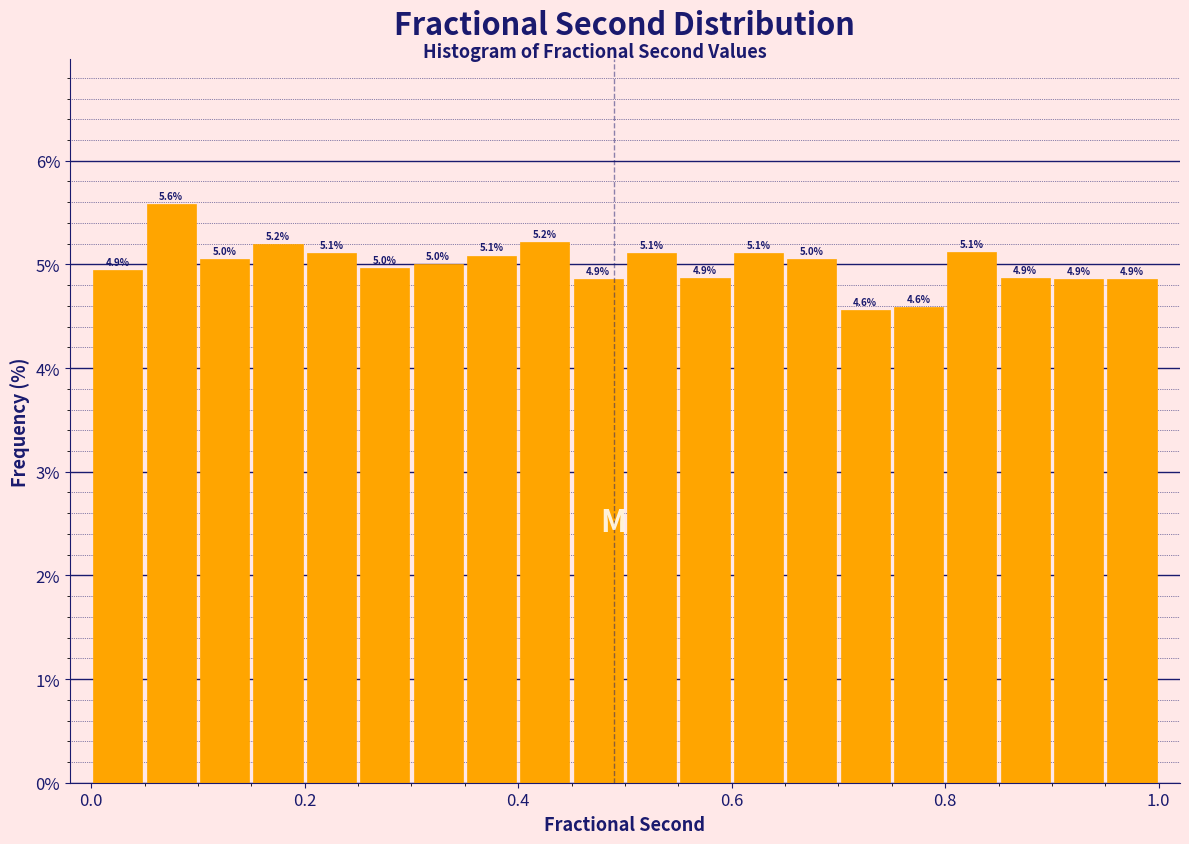

Read against the x-axis, roughly where is the centre of the tallest bar?

0.08